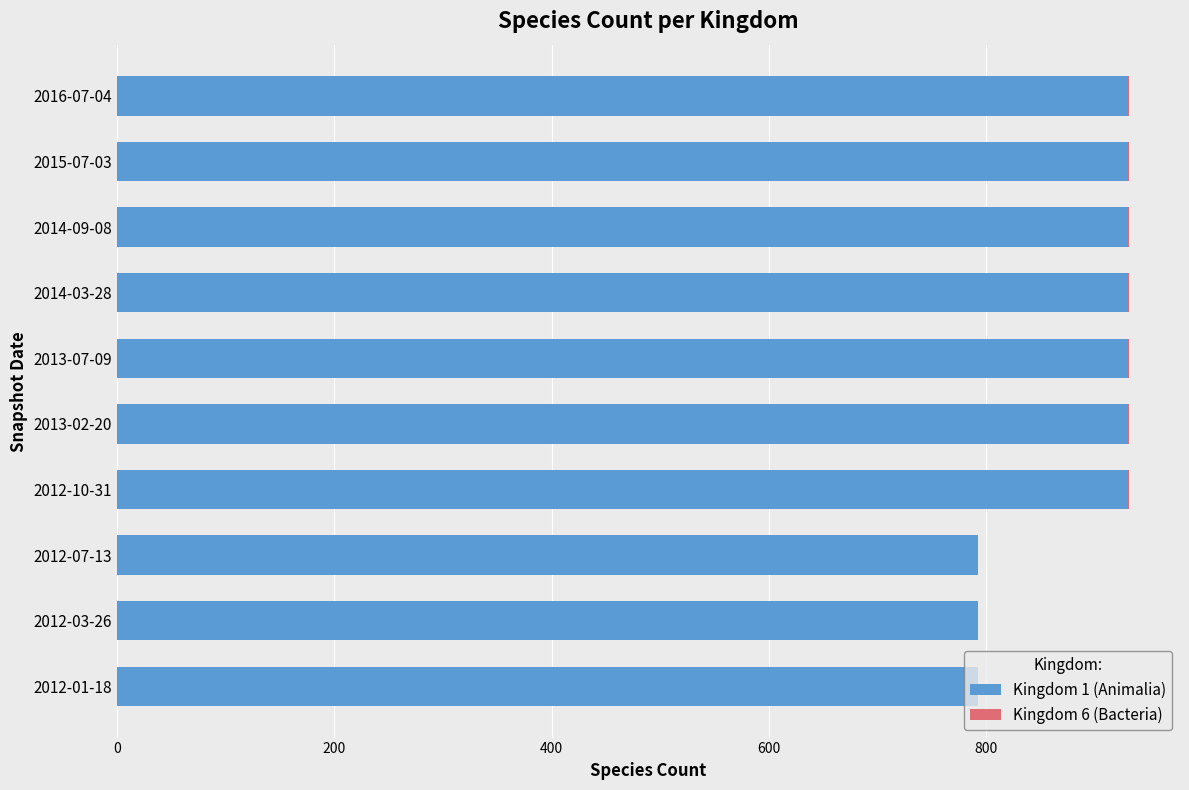

True or false: Kingdom 1 (Animalia) has a value of 643 at 2014-03-28.

False